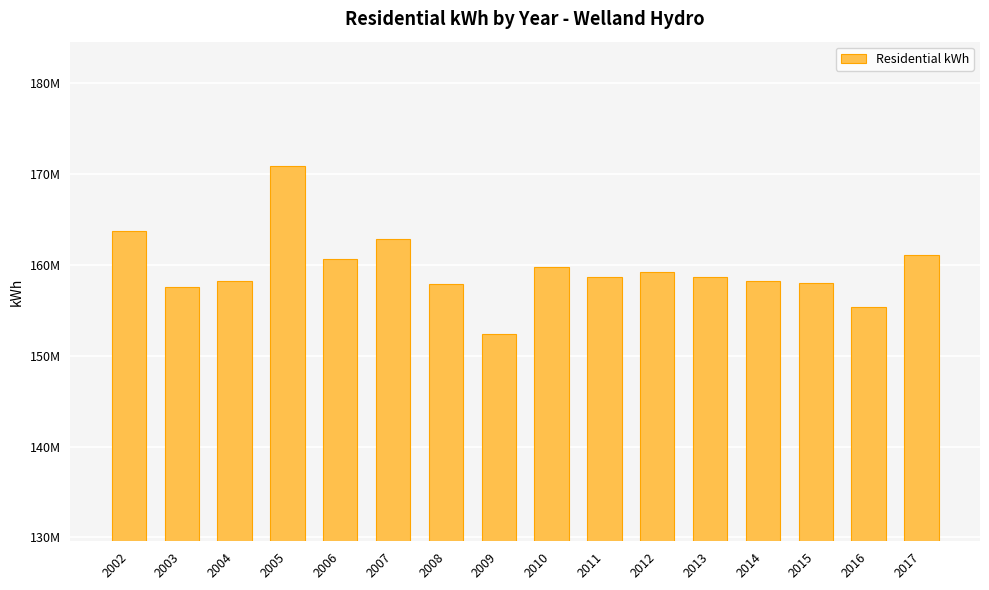

The chart shows a value of 277359017.2 at 2017. True or false?

False